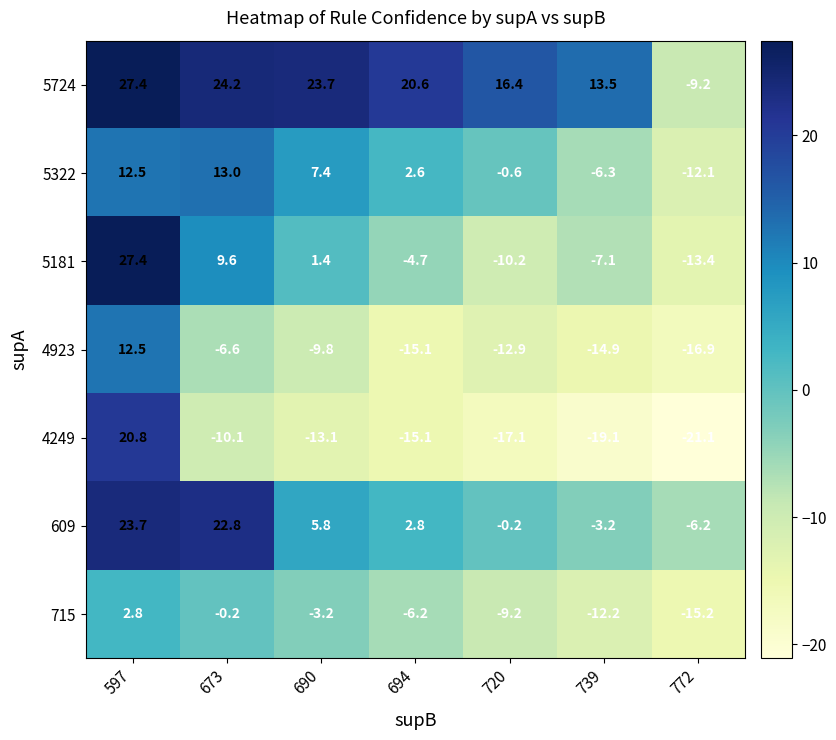

What is the sum of the 5181 values at 772 and 673?

-3.8